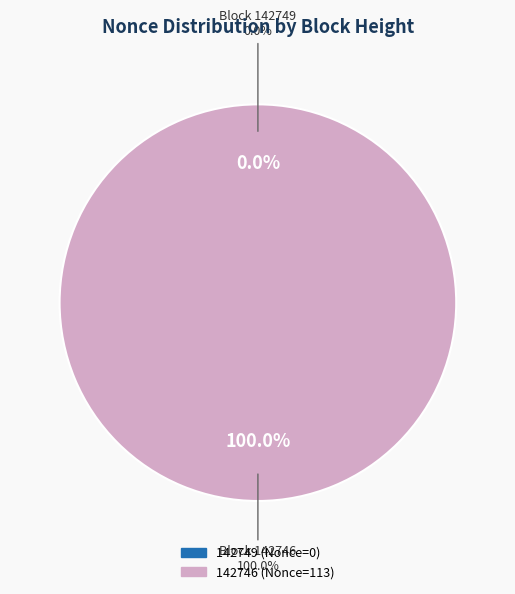

Rank the categories by value from highest to lowest.

142746, 142749